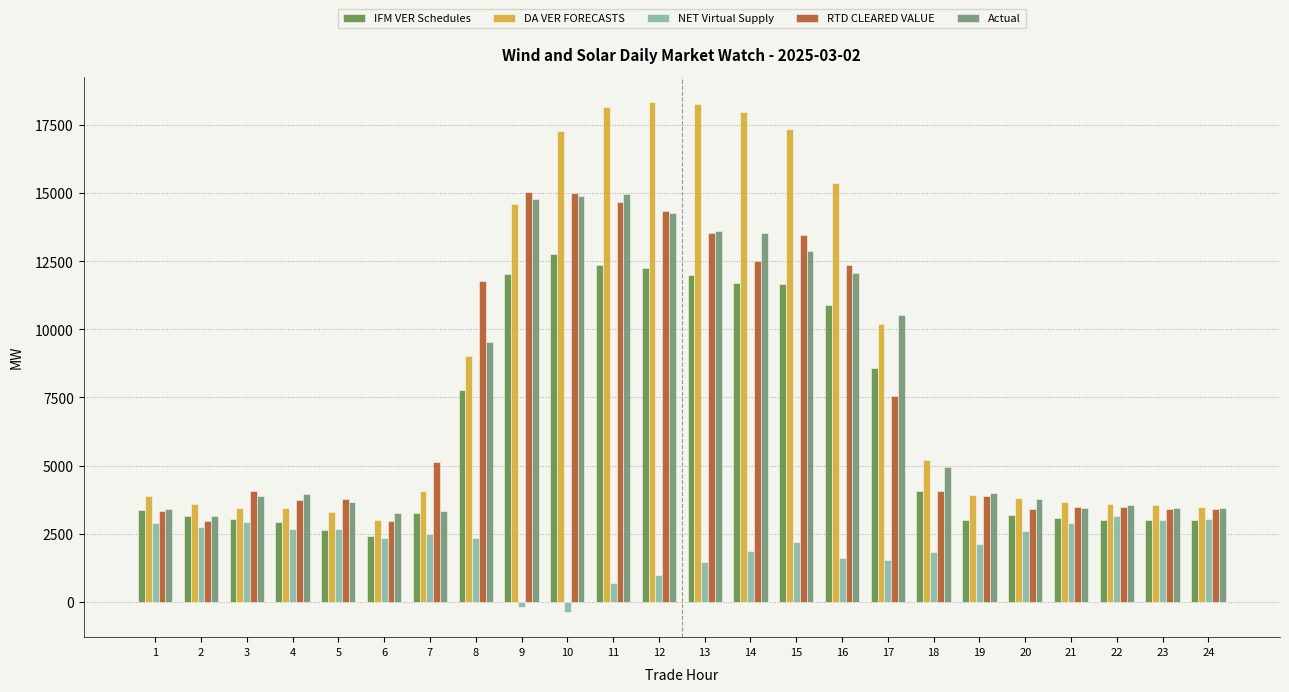

What is the average value of the RTD CLEARED VALUE series?

7553.7